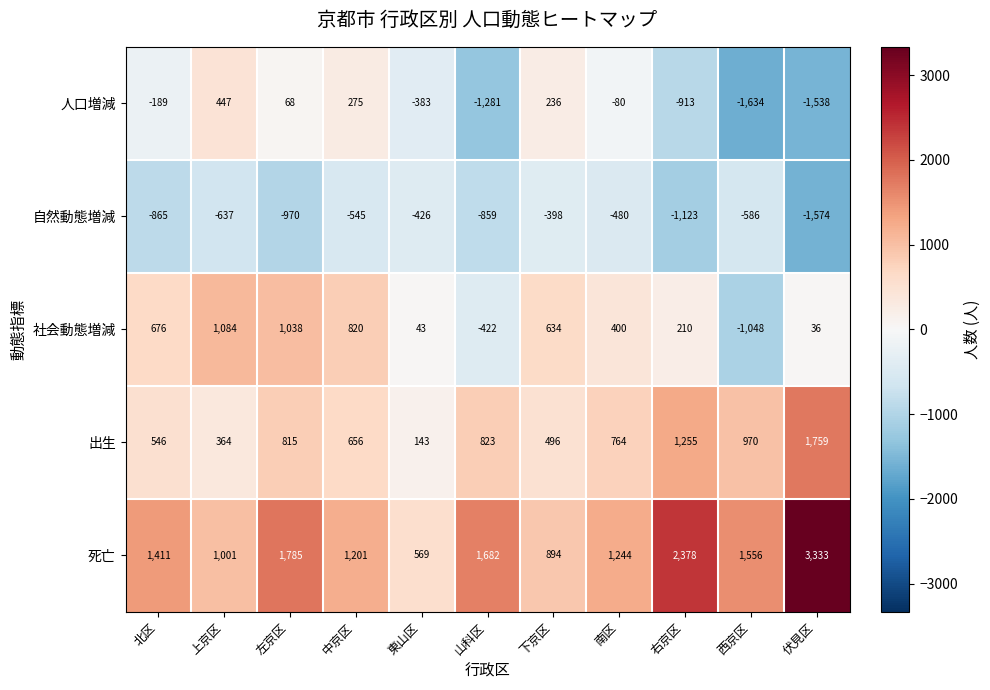

Which series has the largest total across all categories?

死亡